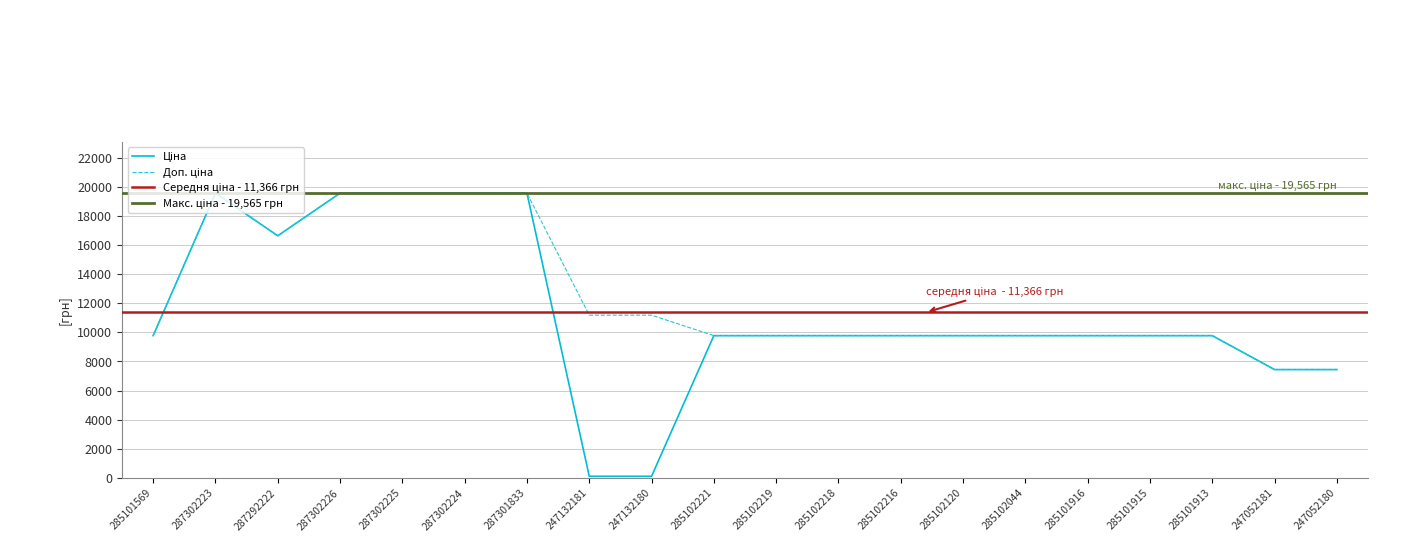

At which label does Ціна reach its peak?

287302223